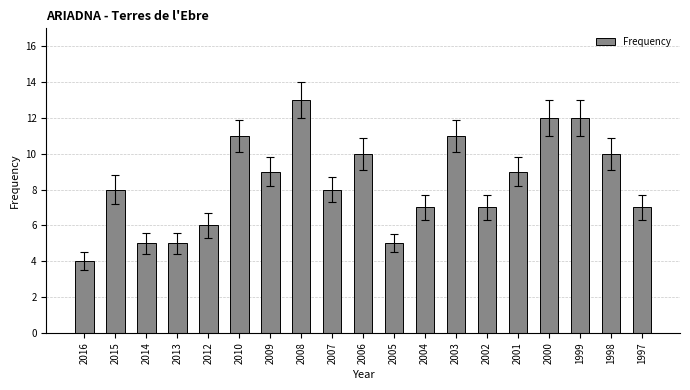

True or false: the data shows 4 at 2007.

False